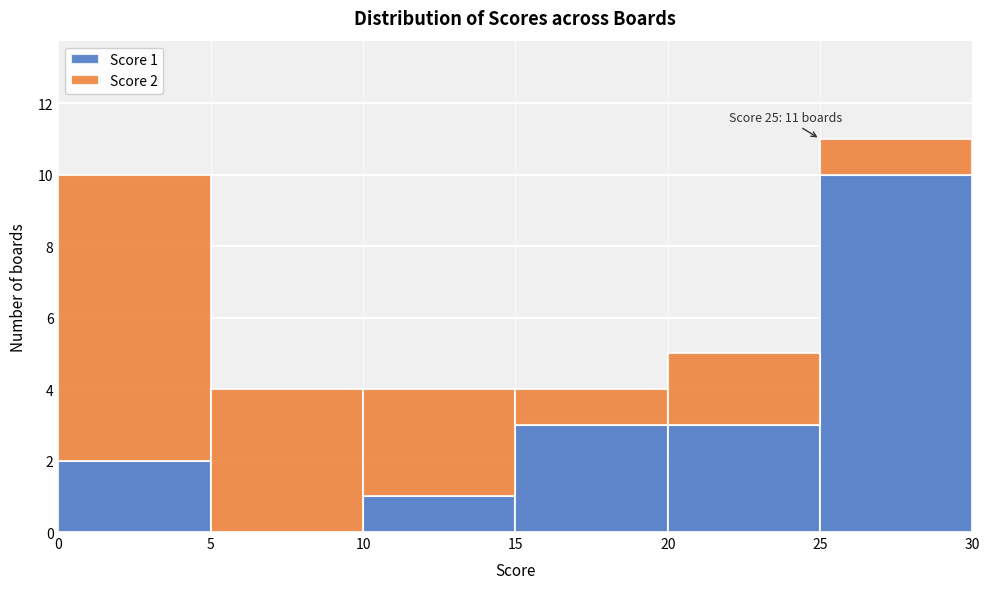

Which range on the x-axis has the tallest stacked bar (by total height)?

25 to 30